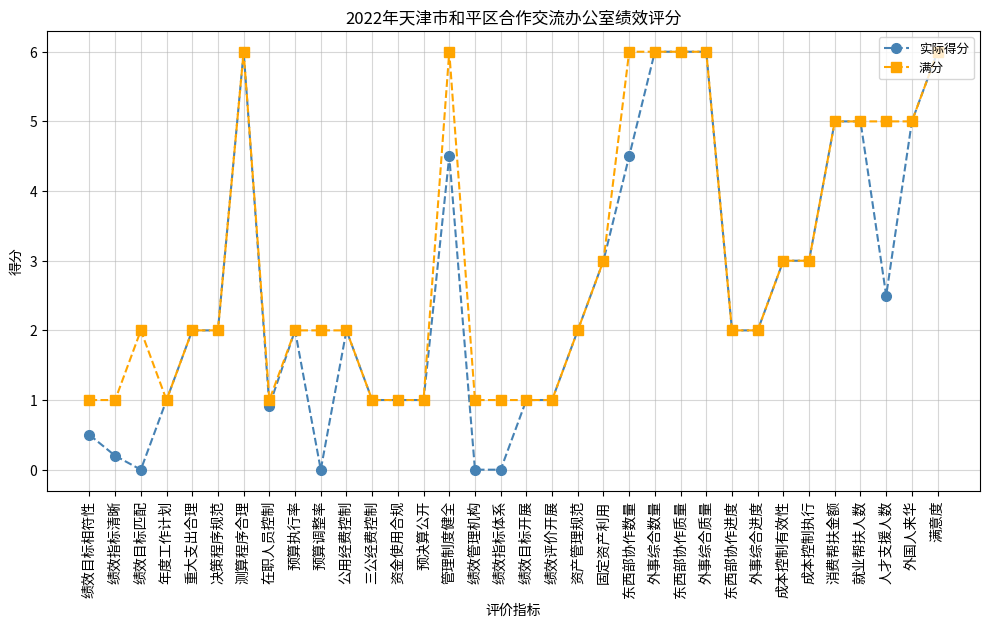

Which series has the largest total across all categories?

满分